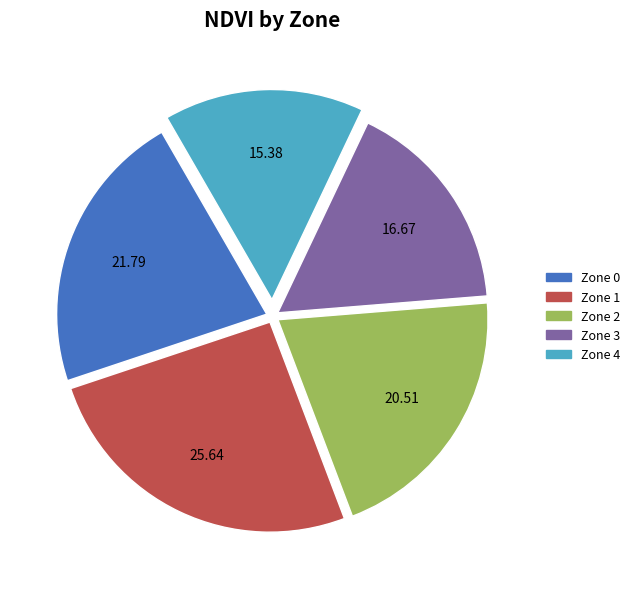

What is the largest slice in the pie chart?

Zone 1